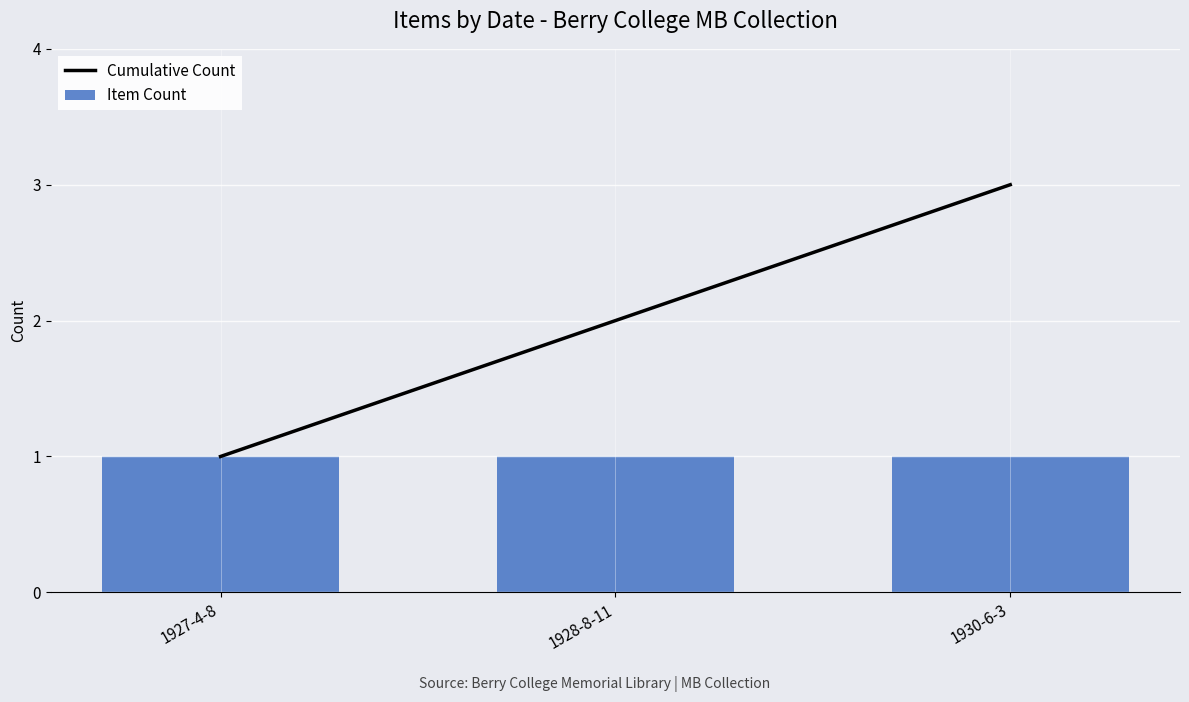

At 1928-8-11, list the series in order from largest to smallest.

Cumulative Count, Item Count